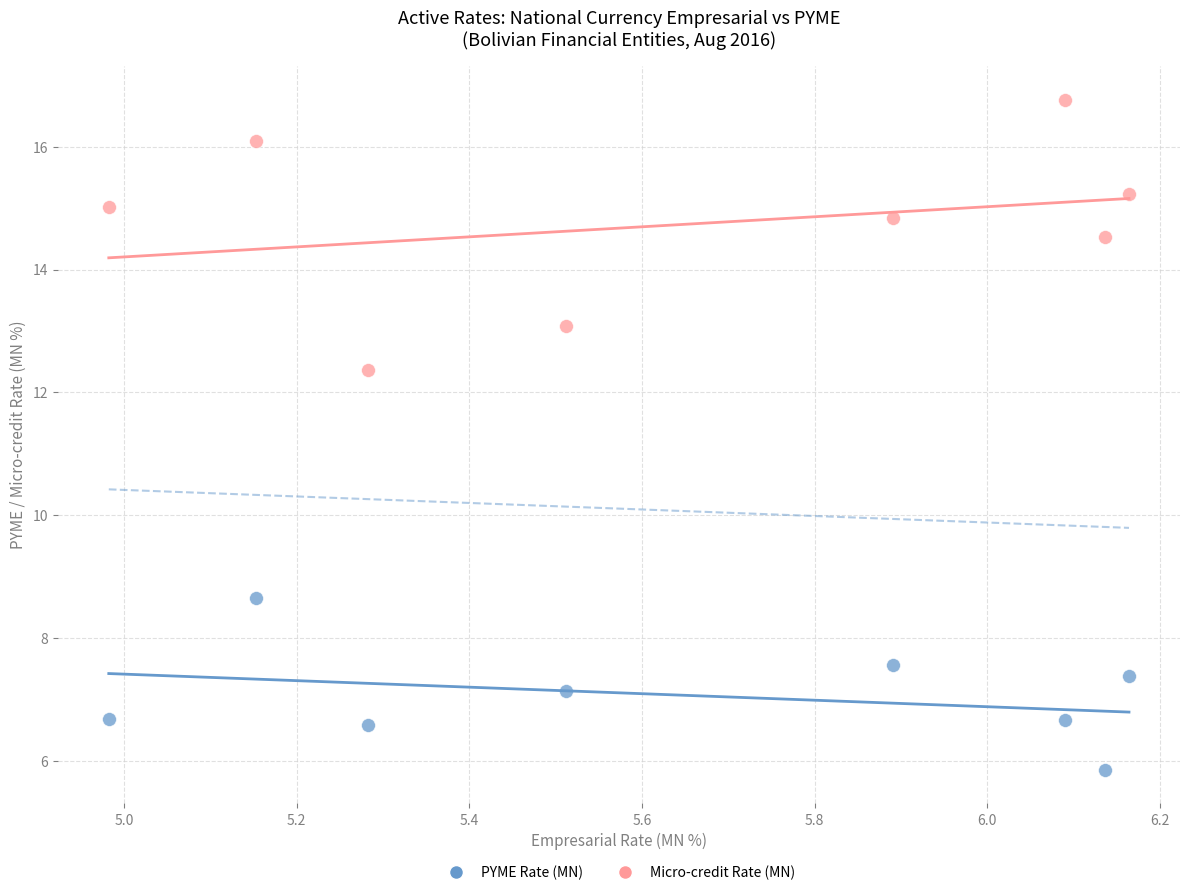

Which series reaches the maximum Y coordinate?

Micro-credit Rate (MN)